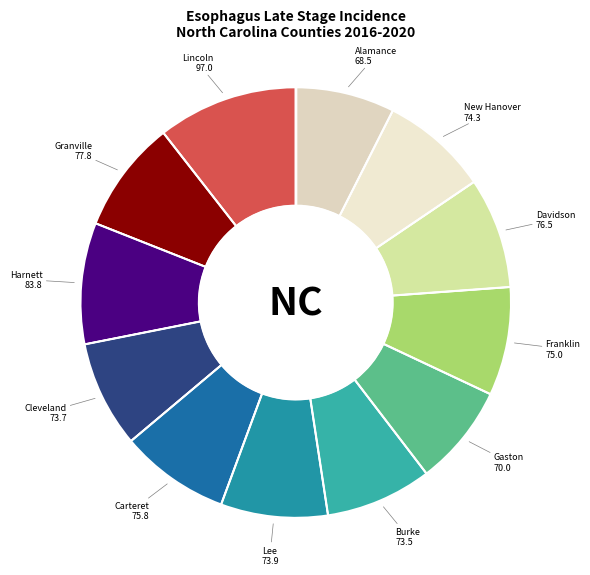

Count the number of slices in the pie.

12